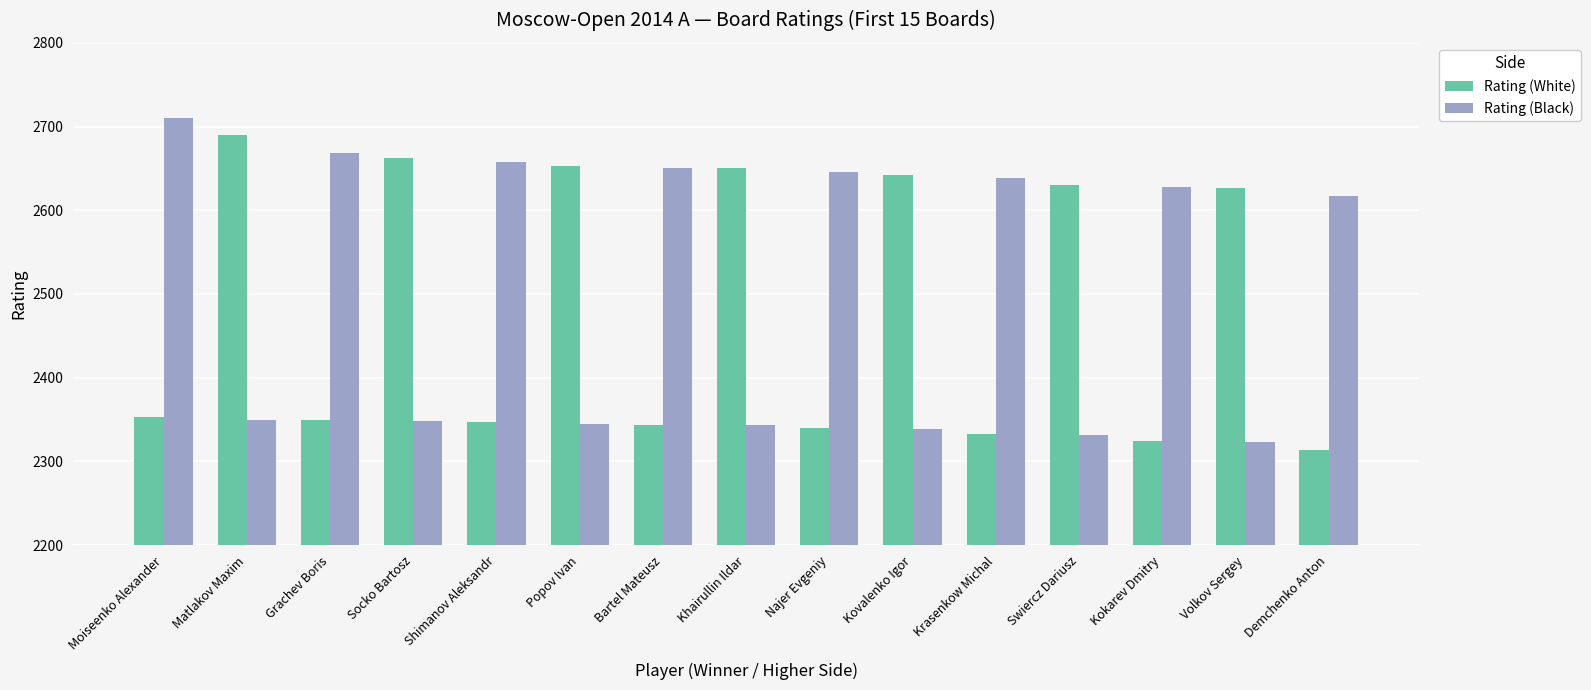

What is the spread (max minus min) of values at Shimanov Aleksandr?

311